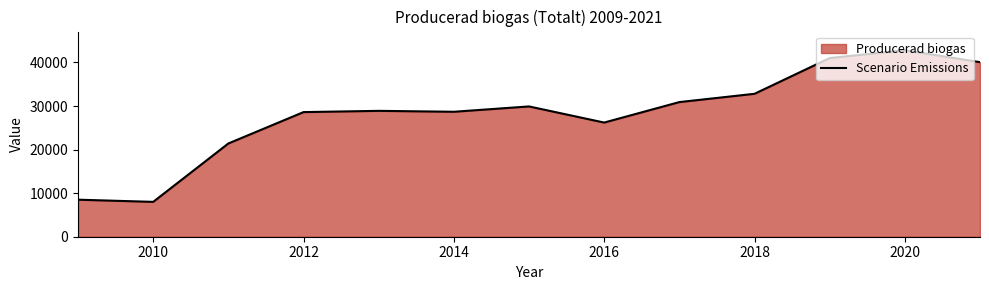

How many interior local valleys (lower than both neighbors) does the data have?

3